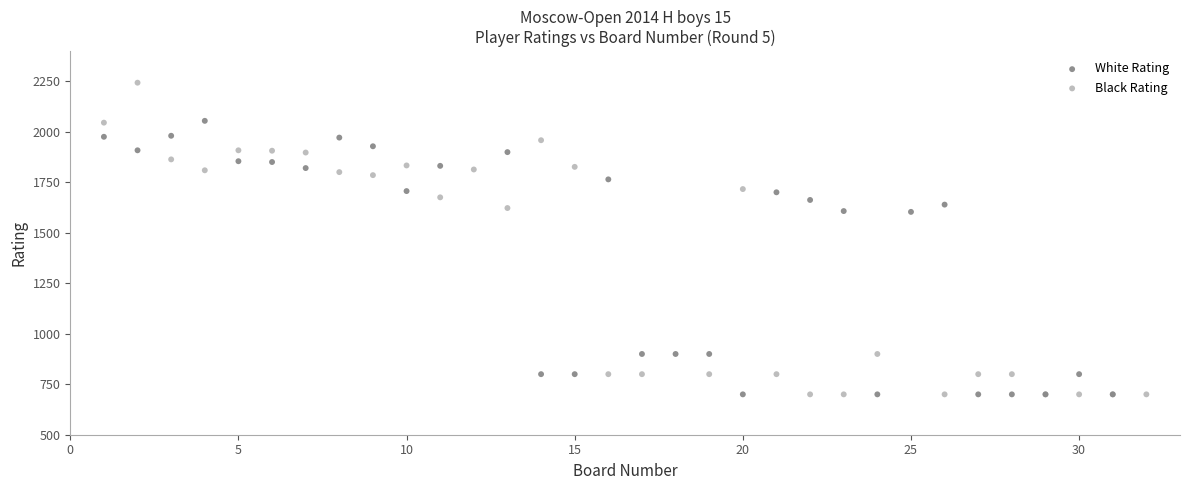

Which series contains the highest Y value?

Black Rating